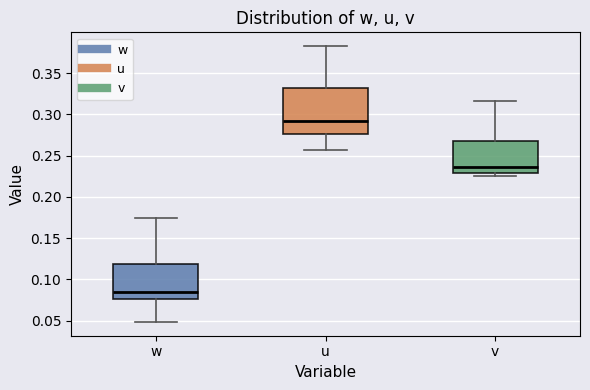

Reading left to right, transcribe this box plot: for each box, give where its median line is, the range the box spans, and where its two whiskers end, as read against the y-axis. The values are not printed on the chart, so give them approximately, as read against the axis.

w: median 0.085, box 0.075 to 0.120, whiskers 0.050 to 0.175
u: median 0.290, box 0.275 to 0.330, whiskers 0.255 to 0.385
v: median 0.235, box 0.230 to 0.270, whiskers 0.225 to 0.315